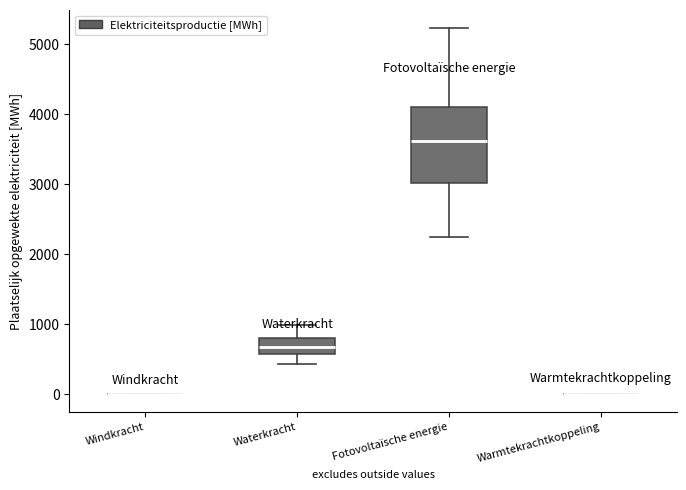

Reading left to right, read every box against the y-axis: the position of its median line, the range the box covers, and the ends of its whiskers. The values are not printed on the chart, so give them approximately, as read against the axis.

Windkracht: box collapsed to a line at 0, whiskers 0 to 0
Waterkracht: median 700, box 600 to 800, whiskers 400 to 1000
Fotovoltaïsche energie: median 3600, box 3000 to 4100, whiskers 2200 to 5200
Warmtekrachtkoppeling: box collapsed to a line at 0, whiskers 0 to 0